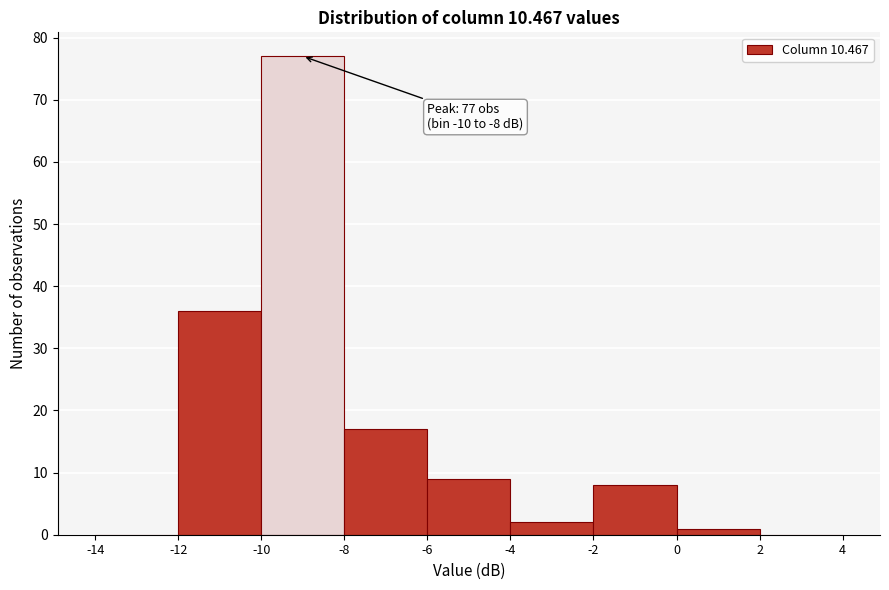

Which range on the x-axis has the tallest bar?

-10 to -8